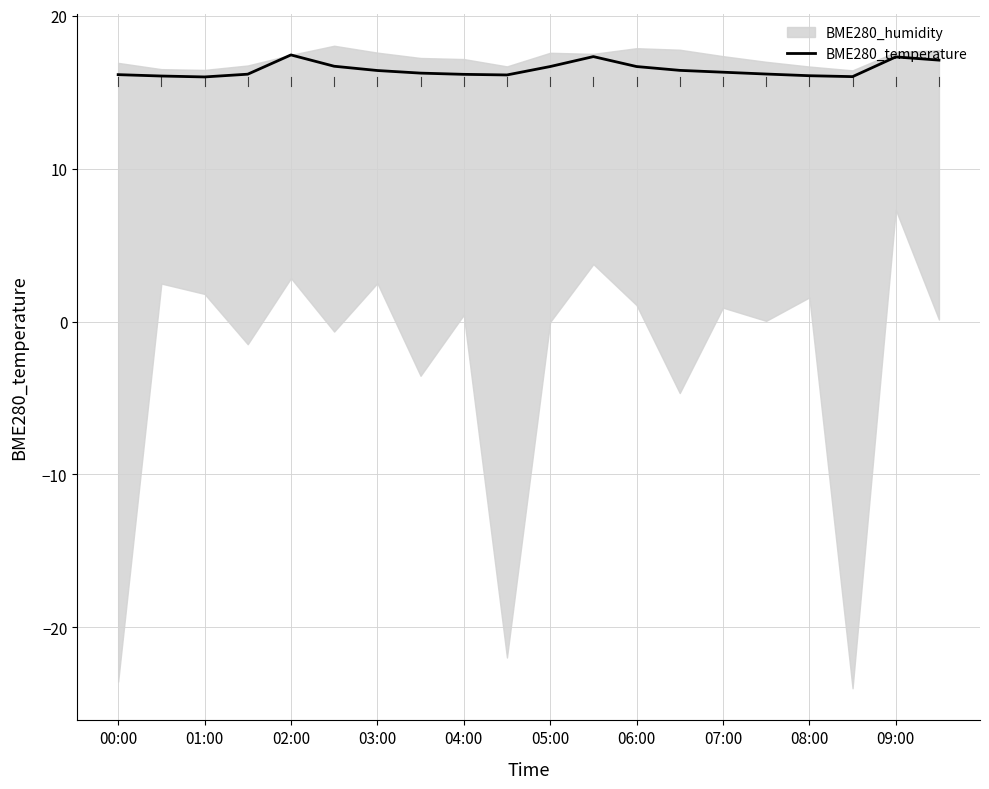

Is it true that the value at 13 is 16.4?

True